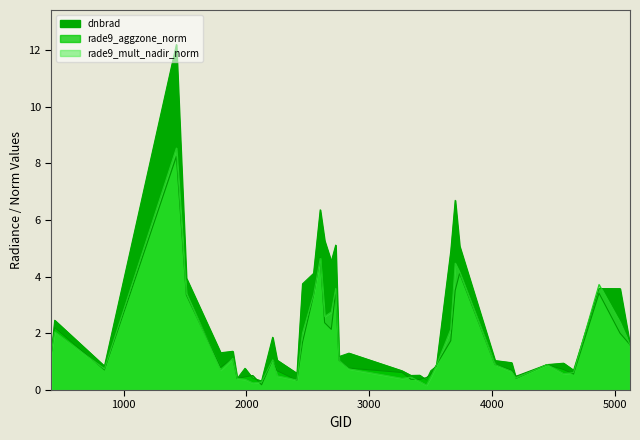

Which series has the widest spread of values?

dnbrad